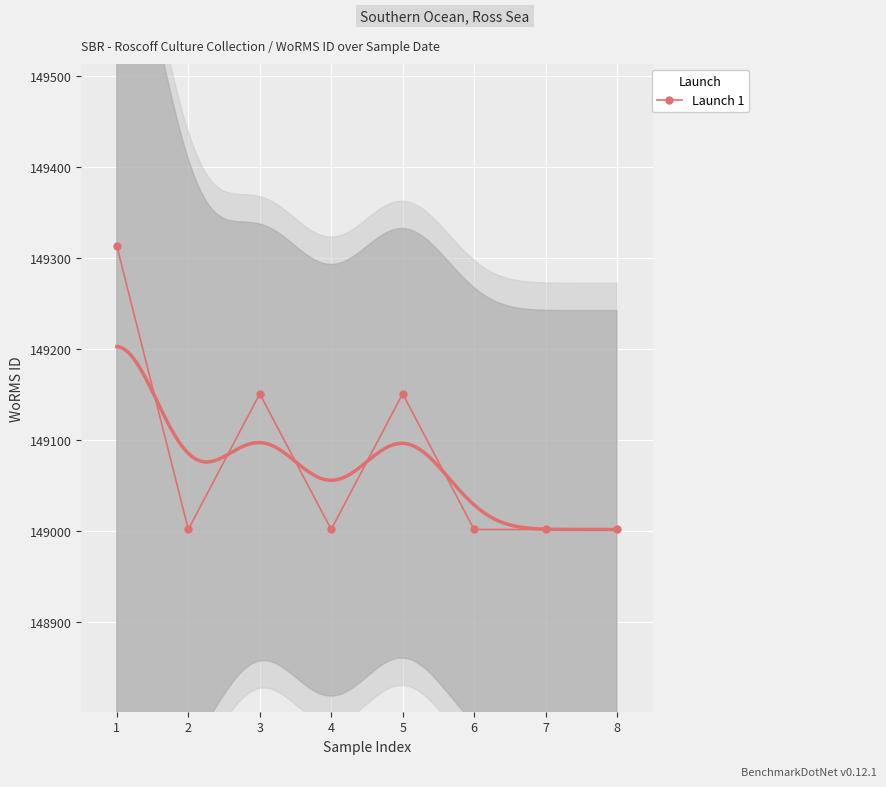

At which category does Launch 1 reach its first local valley?

2